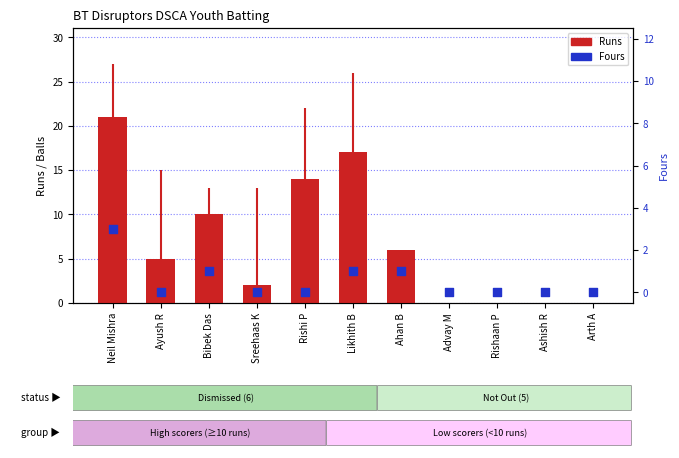

Which series has the largest total across all categories?

Runs